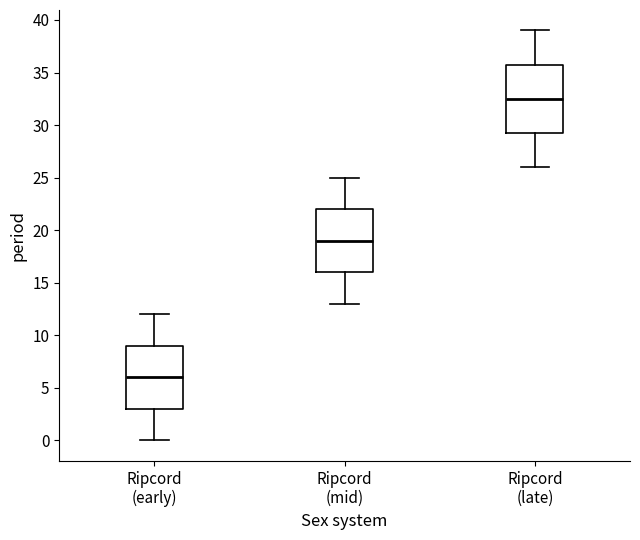

Which box has the highest median line?

Ripcord (late)